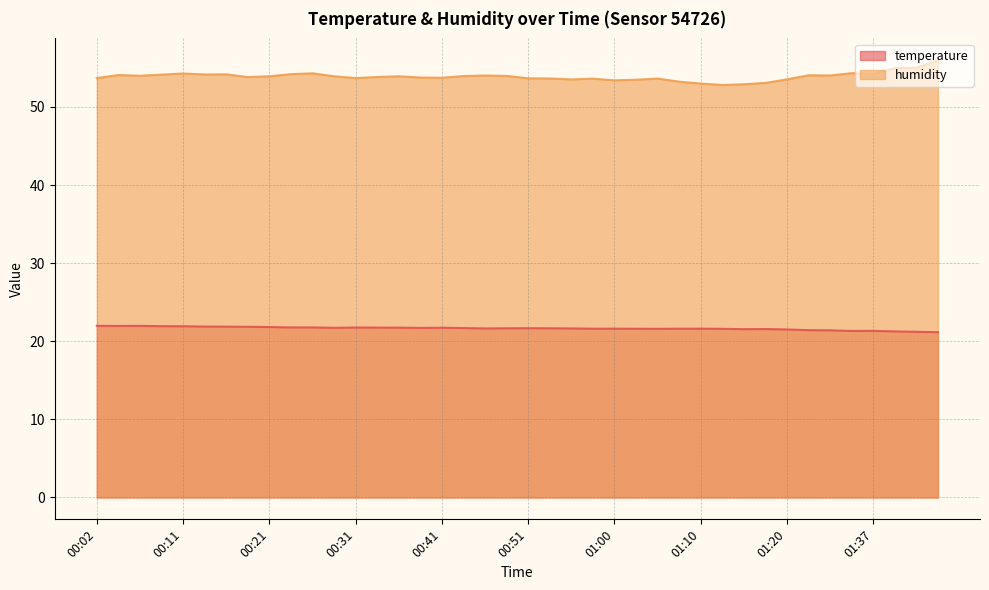

Reading left to right, what are all the values shown in this chart?

temperature: 22.0	22.0	22.0	21.9	21.9	21.9	21.9	21.9	21.8	21.8	21.8	21.7	21.8	21.8	21.7	21.7	21.7	21.7	21.6	21.7	21.7	21.7	21.6	21.6	21.6	21.6	21.6	21.6	21.6	21.6	21.6	21.6	21.5	21.4	21.4	21.3	21.3	21.3	21.2	21.2
humidity: 53.7	54.1	54.0	54.1	54.3	54.1	54.2	53.8	53.9	54.2	54.3	53.9	53.7	53.8	53.9	53.8	53.7	54.0	54.0	54.0	53.7	53.6	53.5	53.6	53.4	53.5	53.6	53.2	53.0	52.8	52.9	53.1	53.5	54.0	54.0	54.3	54.2	55.0	55.0	56.0